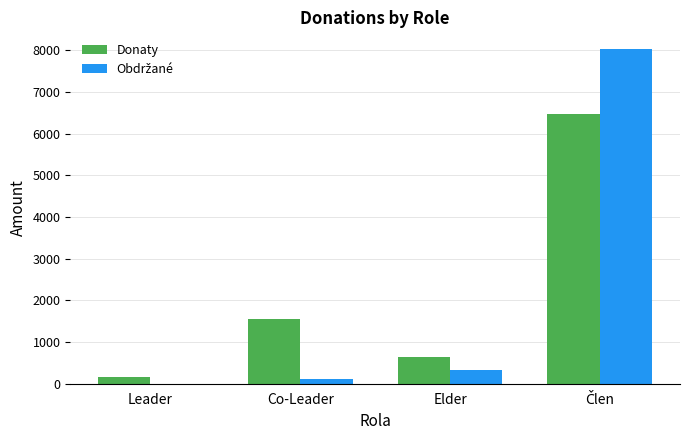

The value of Donaty at Elder is 640. True or false?

True